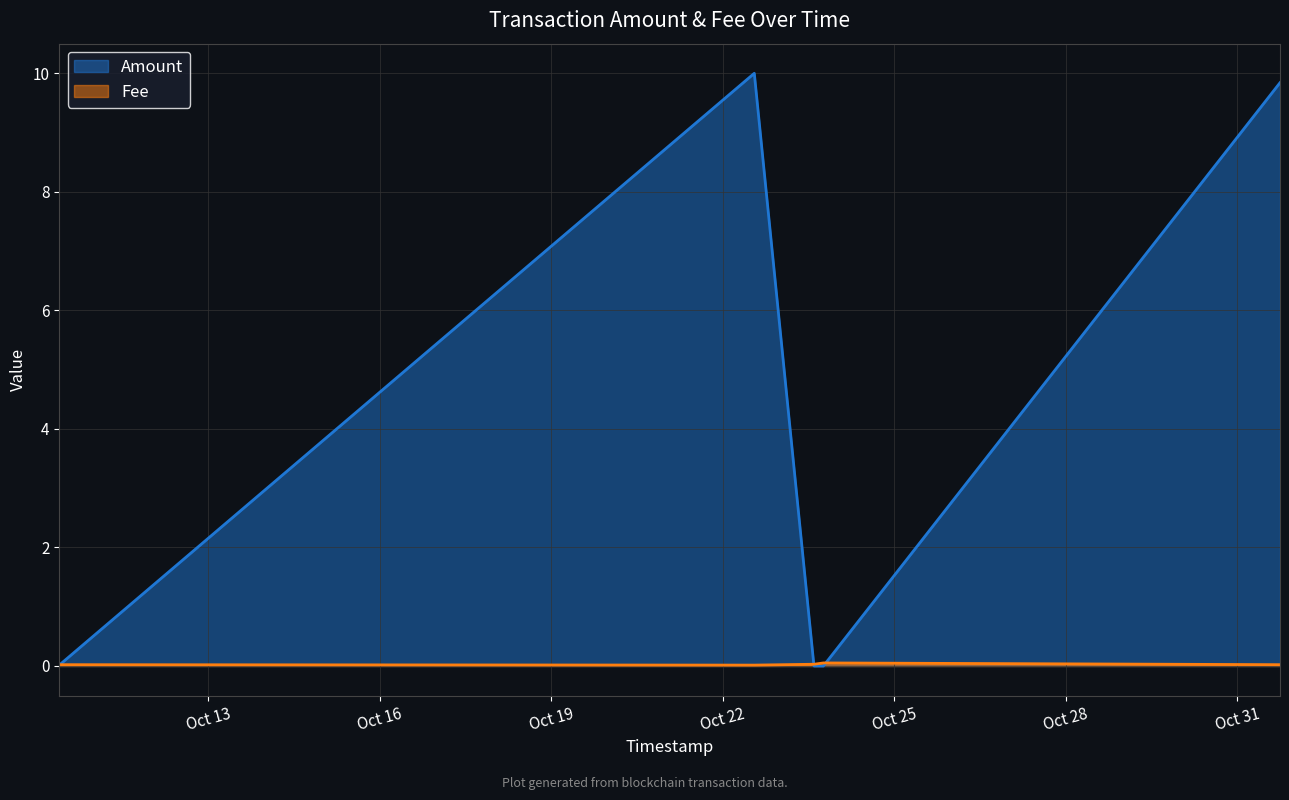

True or false: Fee has a value of 0.0 at 2021-10-10 09:21:27.

False